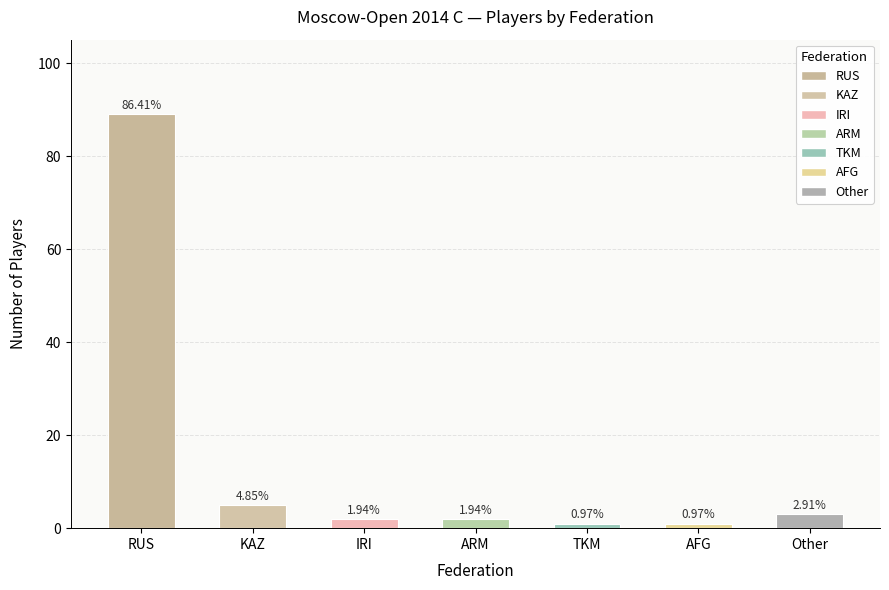

What is the smallest value displayed?

1